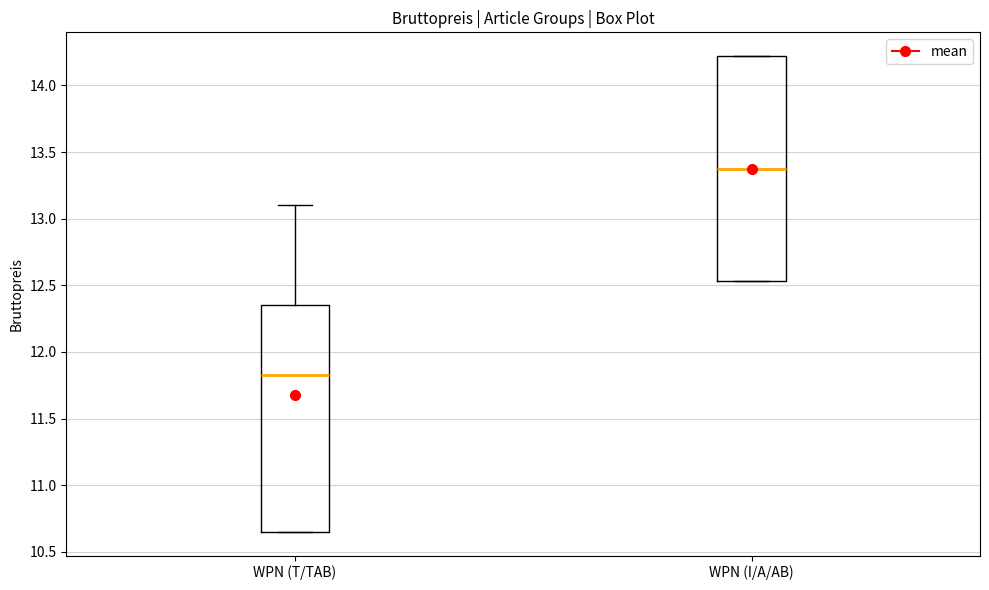

Where does the upper whisker of the box for WPN (T/TAB) end on the y-axis? The values are not printed on the chart, so give them approximately, as read against the axis.

13.10